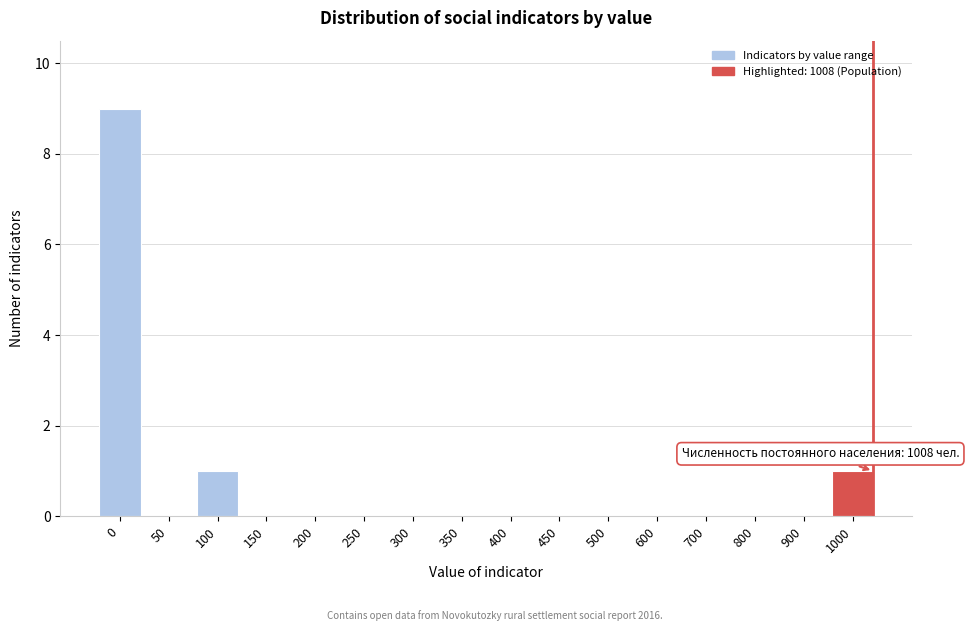

Reading left to right, what are all the values shown in this chart?

0=9	50=0	100=1	150=0	200=0	250=0	300=0	350=0	400=0	450=0	500=0	600=0	700=0	800=0	900=0	1000=1